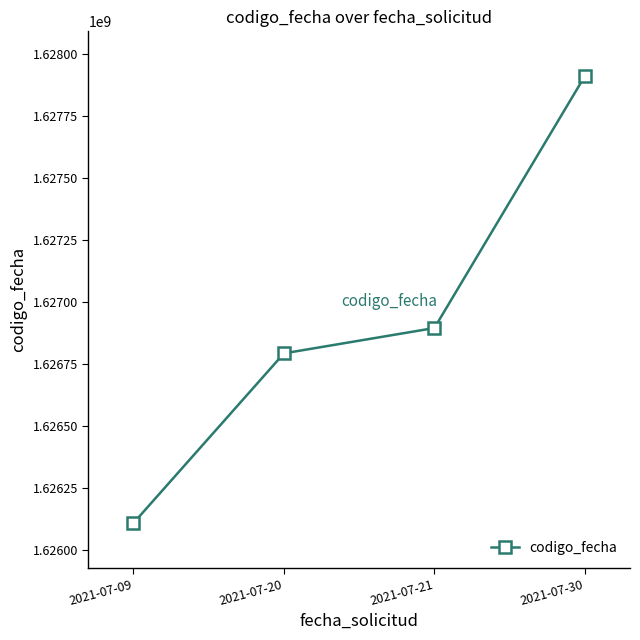

List the labels in order of value, smallest first.

2021-07-09, 2021-07-20, 2021-07-21, 2021-07-30